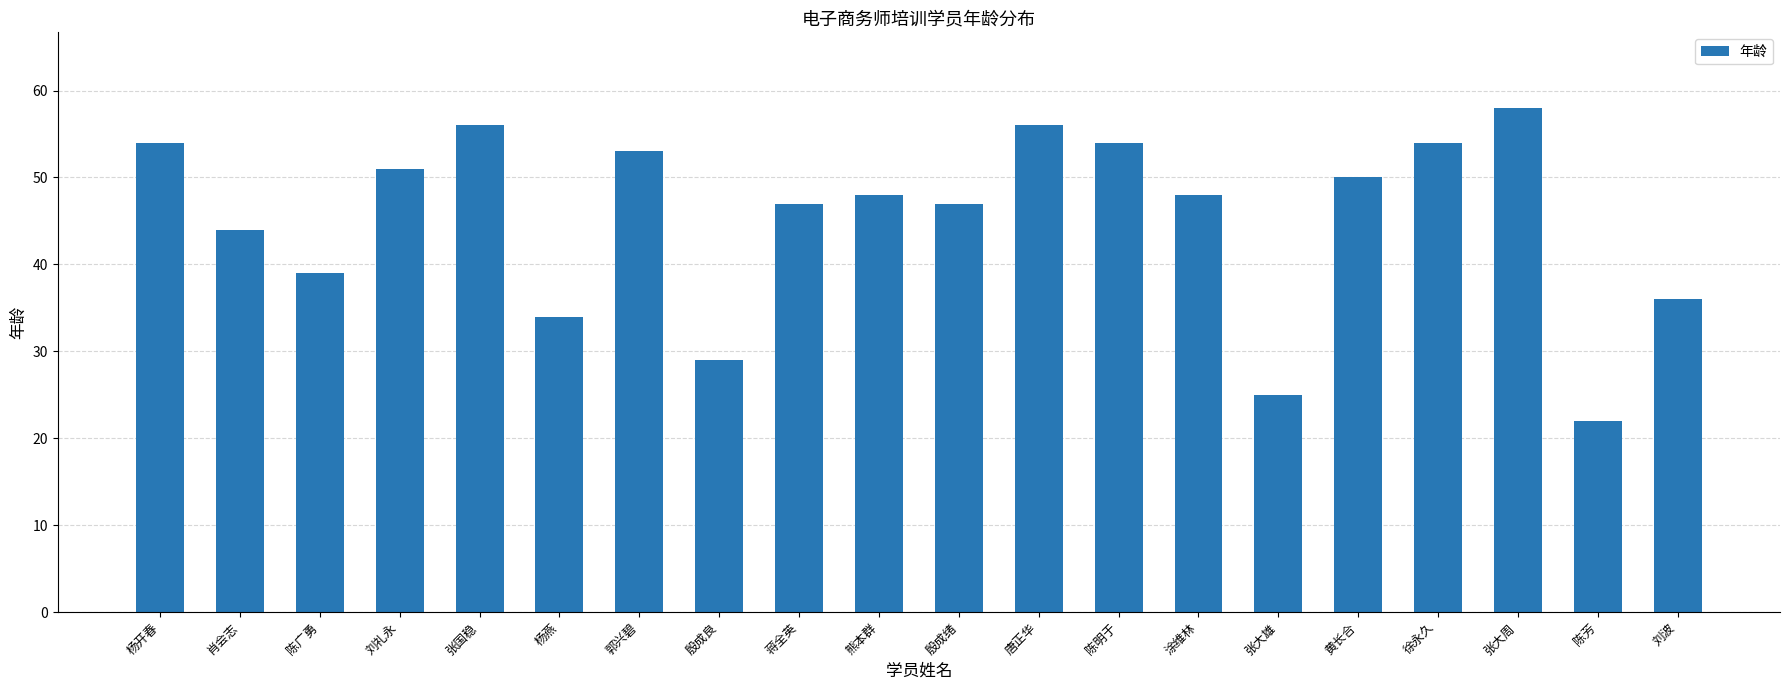

Which label corresponds to the largest value in the chart?

张大周